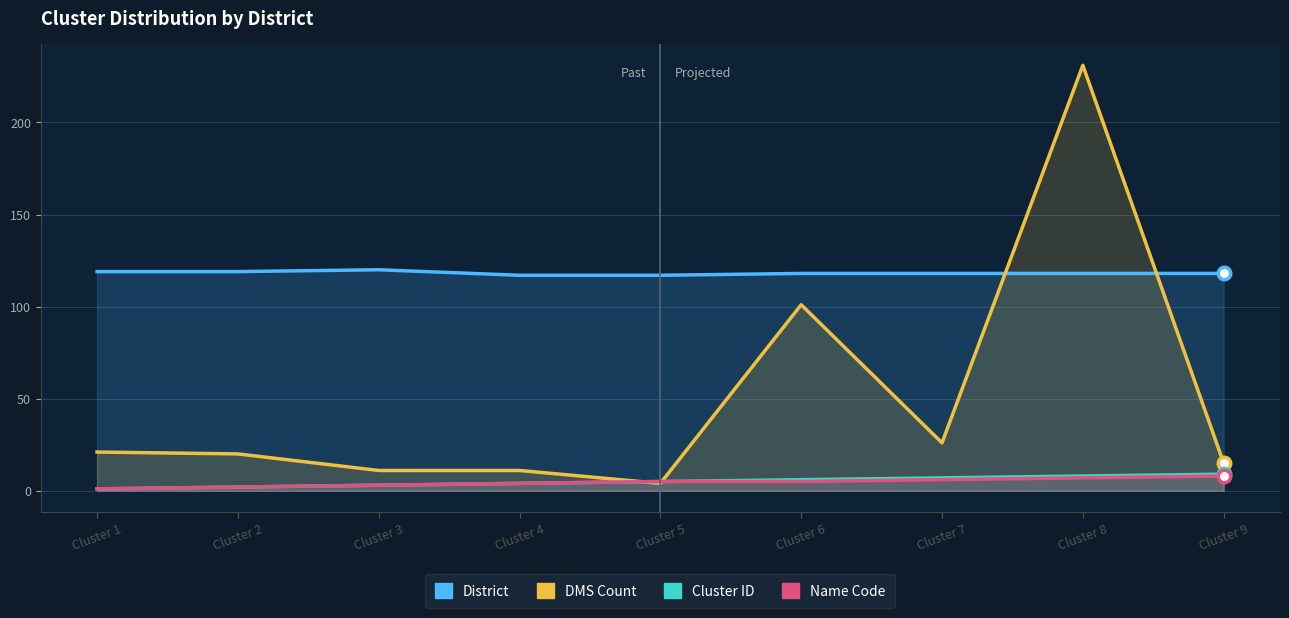

What is the total value across all series at Cluster 6?

230